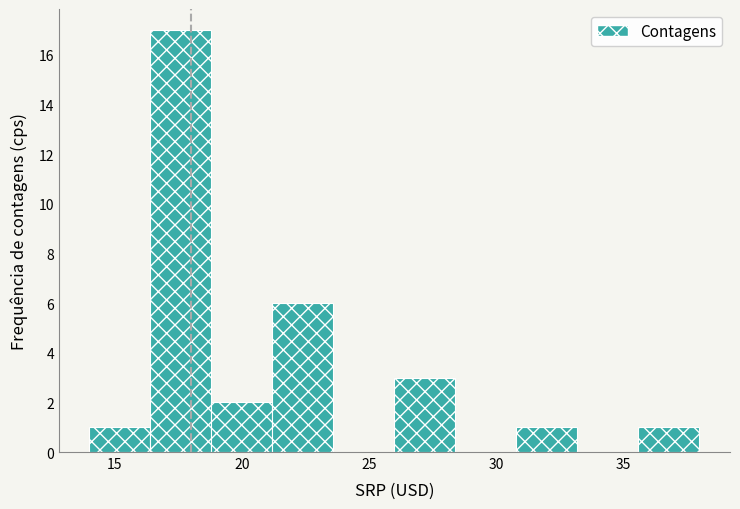

Which range on the x-axis has the tallest bar?

16.4 to 18.8